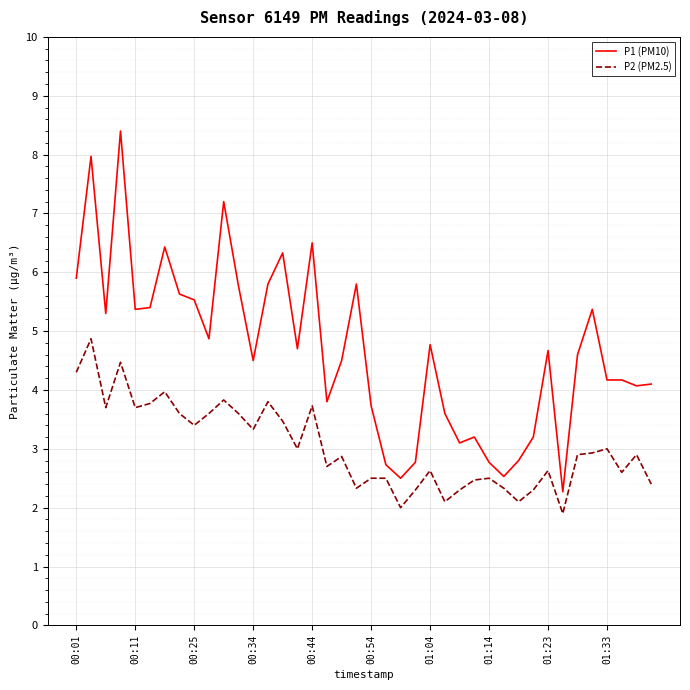

Which series has the widest spread of values?

P1 (PM10)